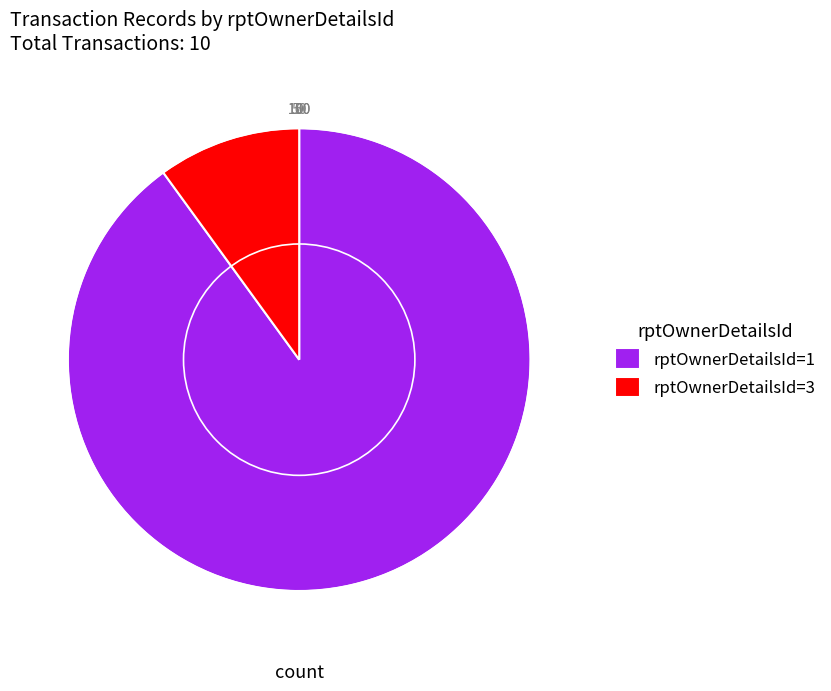

Which slice represents more than half of the pie?

rptOwnerDetailsId=1